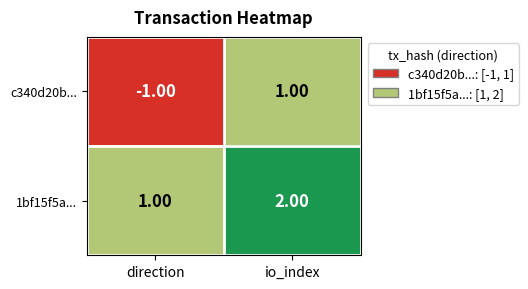

Which series has the widest spread of values?

c340d20b...